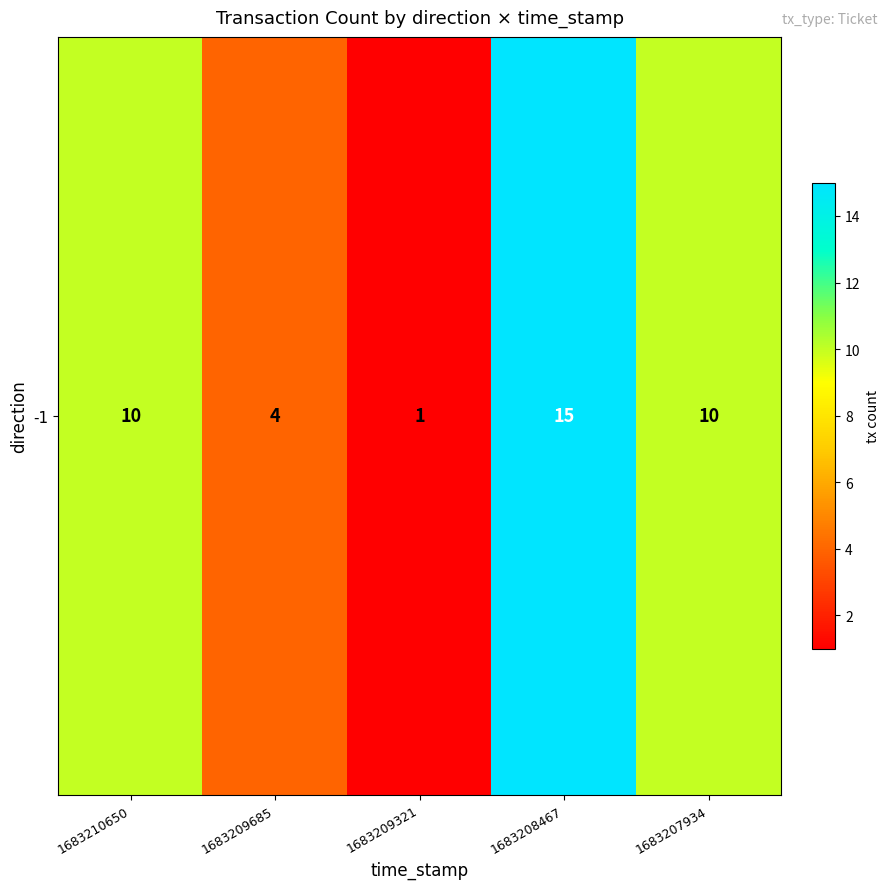

What is the difference between the maximum and minimum values?

14